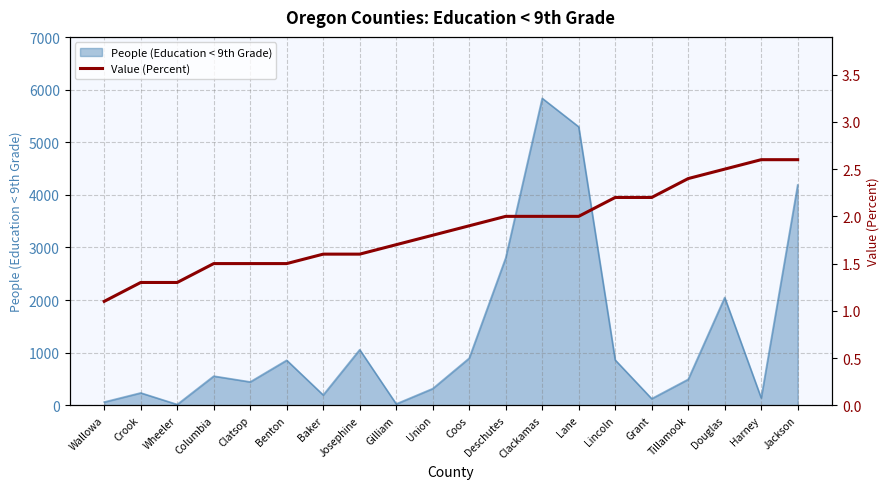

Is it true that the value at Wallowa is 1.1?

True